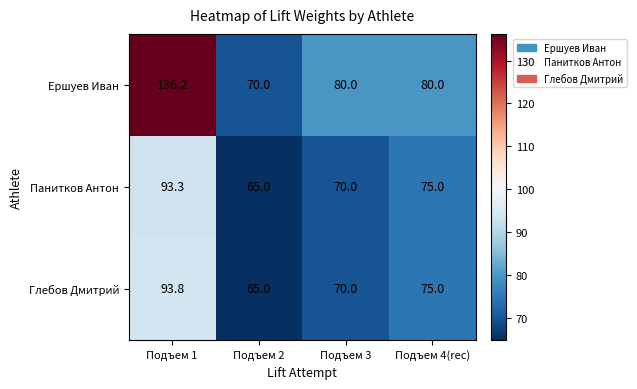

Reading left to right, list all the values displayed in this chart.

Ершуев Иван: 136.2	70.0	80.0	80.0
Панитков Антон: 93.3	65.0	70.0	75.0
Глебов Дмитрий: 93.8	65.0	70.0	75.0